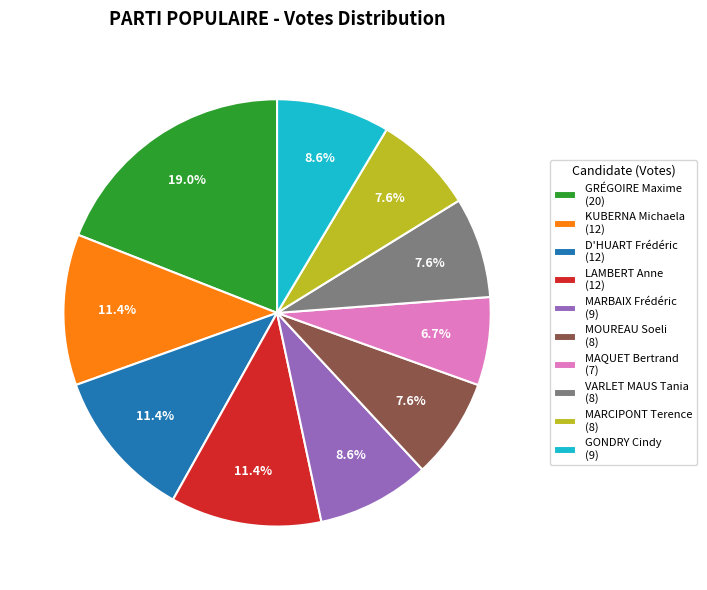

How much of the chart is everything except GONDRY Cindy?

91.4%